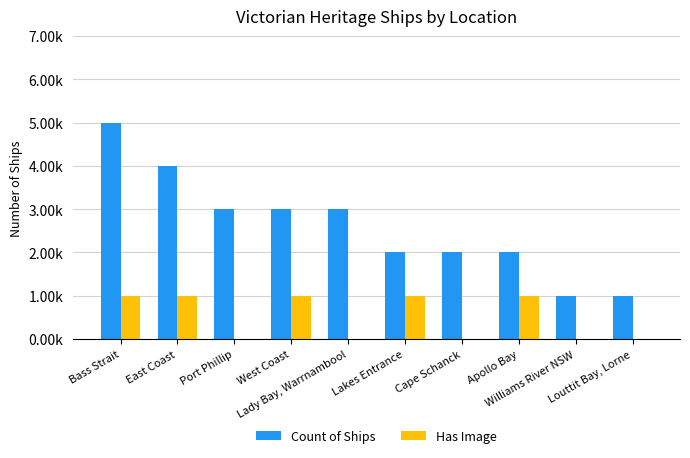

What are all the series names shown in the legend?

Count of Ships, Has Image